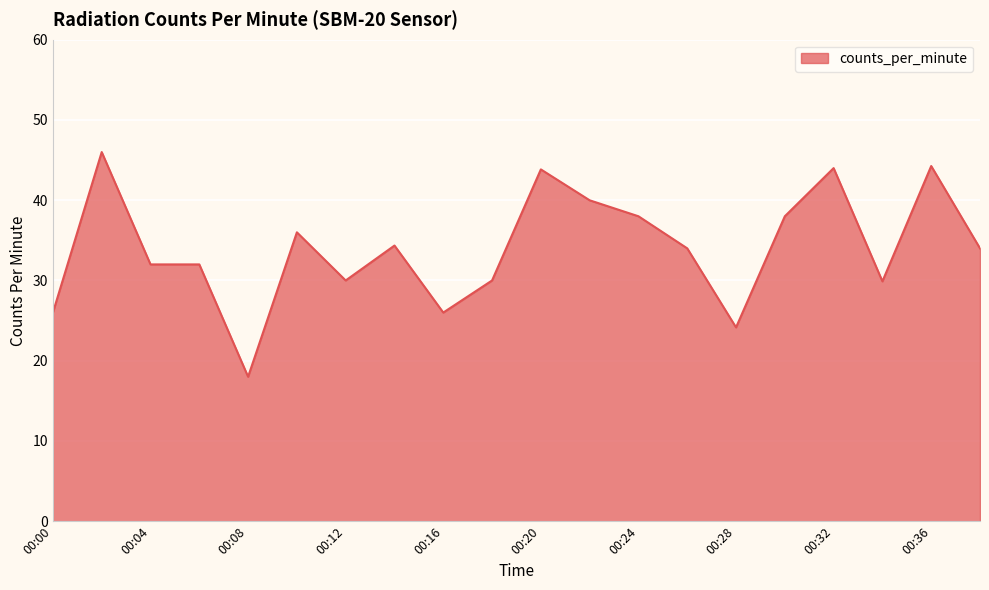

What is the minimum value shown in the chart?

18.0